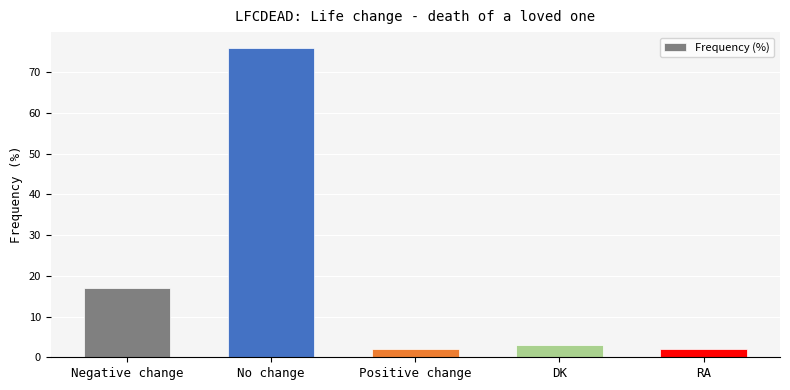

Does the chart contain stacked bars?

No